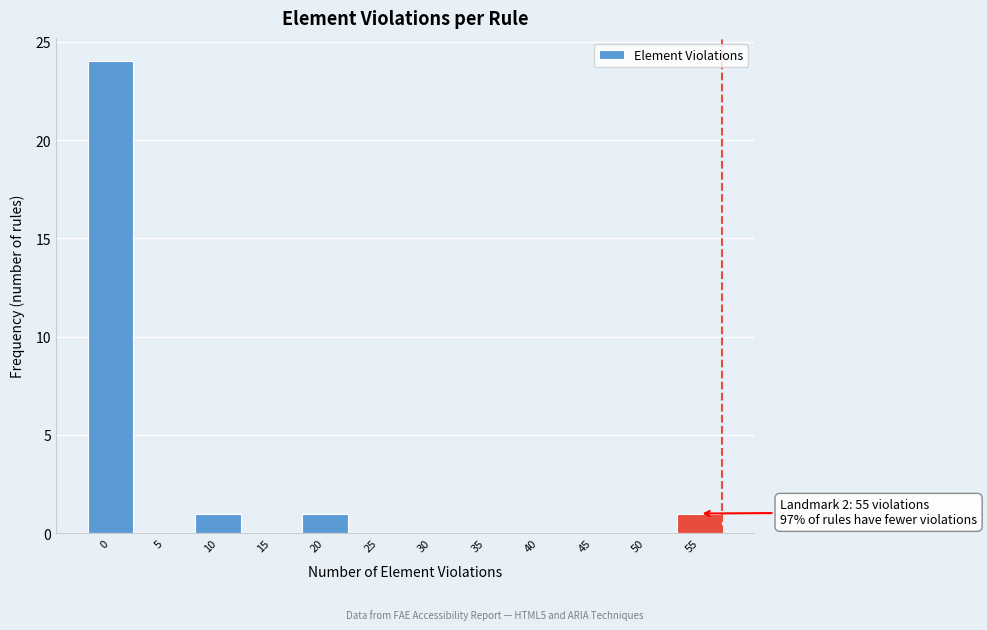

Reading right to left, extract all data points from this chart.

55=1	50=0	45=0	40=0	35=0	30=0	25=0	20=1	15=0	10=1	5=0	0=24